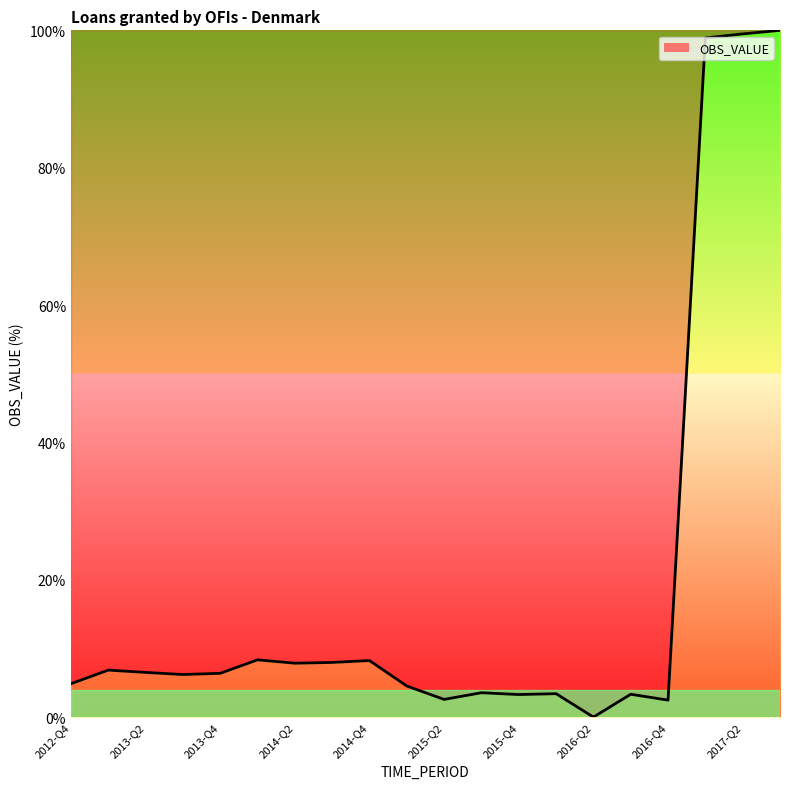

What is the sum of all values?

384.7